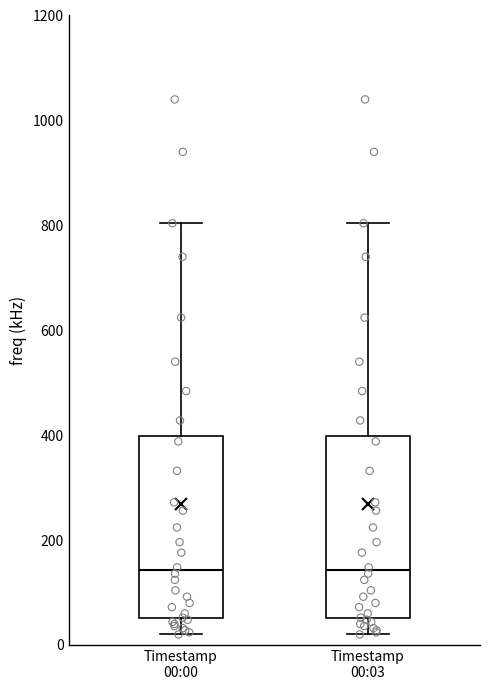

Where does the lower whisker of the box for Timestamp 00:03 end on the y-axis? The values are not printed on the chart, so give them approximately, as read against the axis.

20